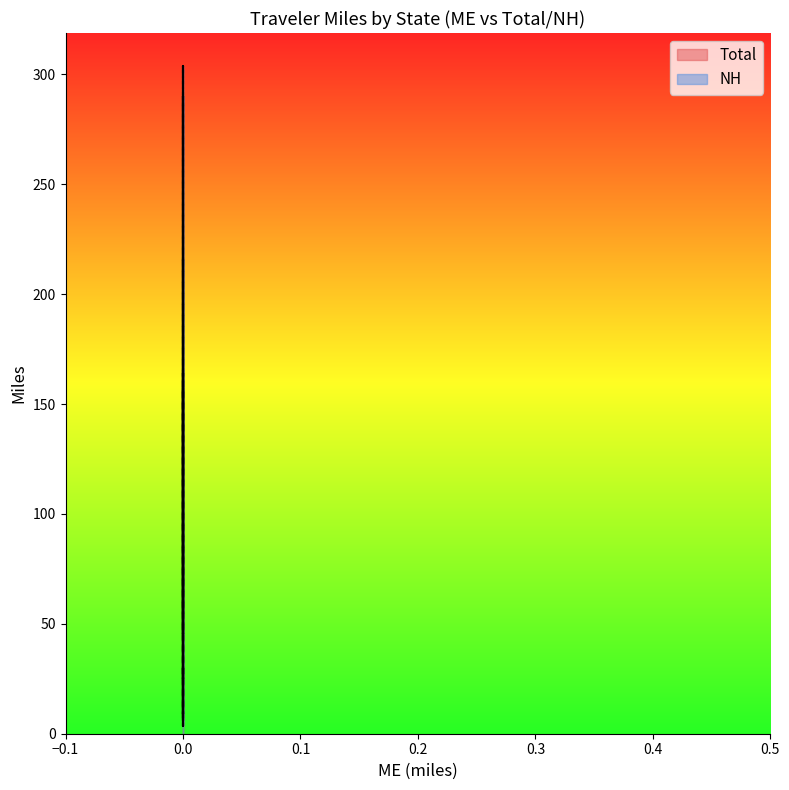

What is the smallest value displayed?

3.6